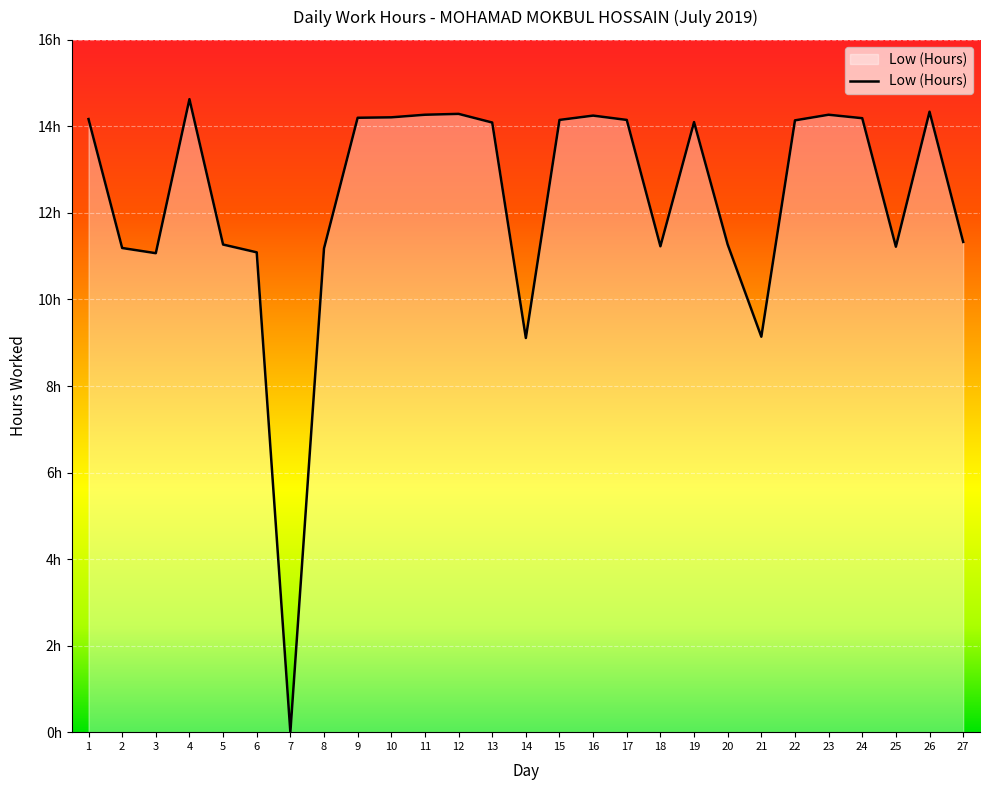

What is the sum of all values?

332.6